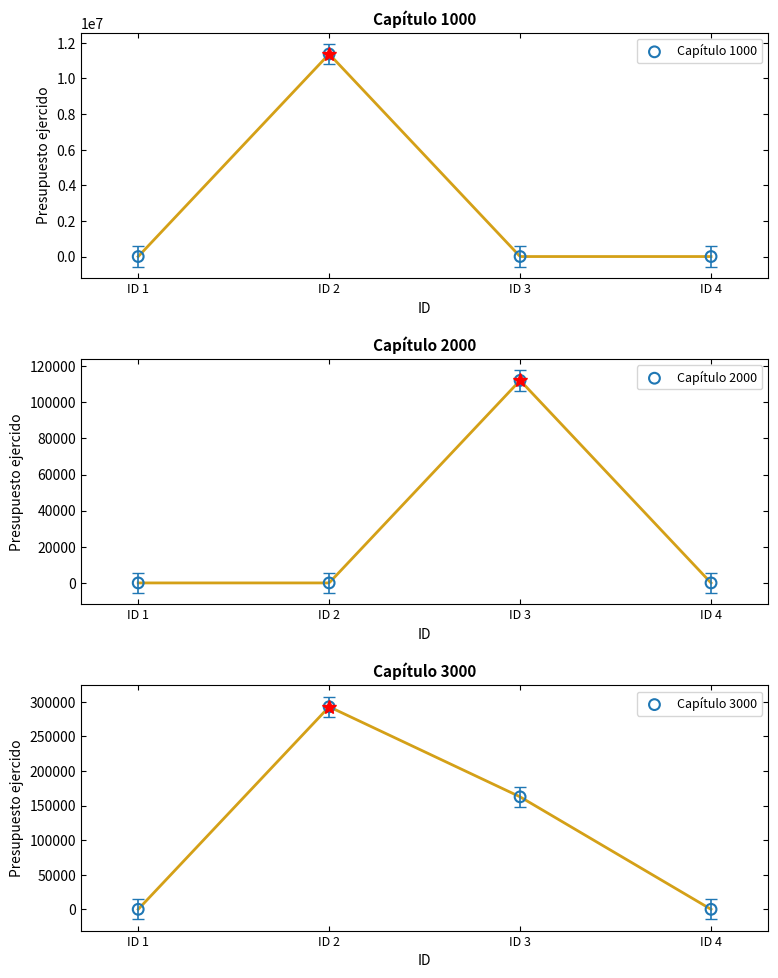

Which series reaches the minimum Y coordinate?

Capítulo 1000